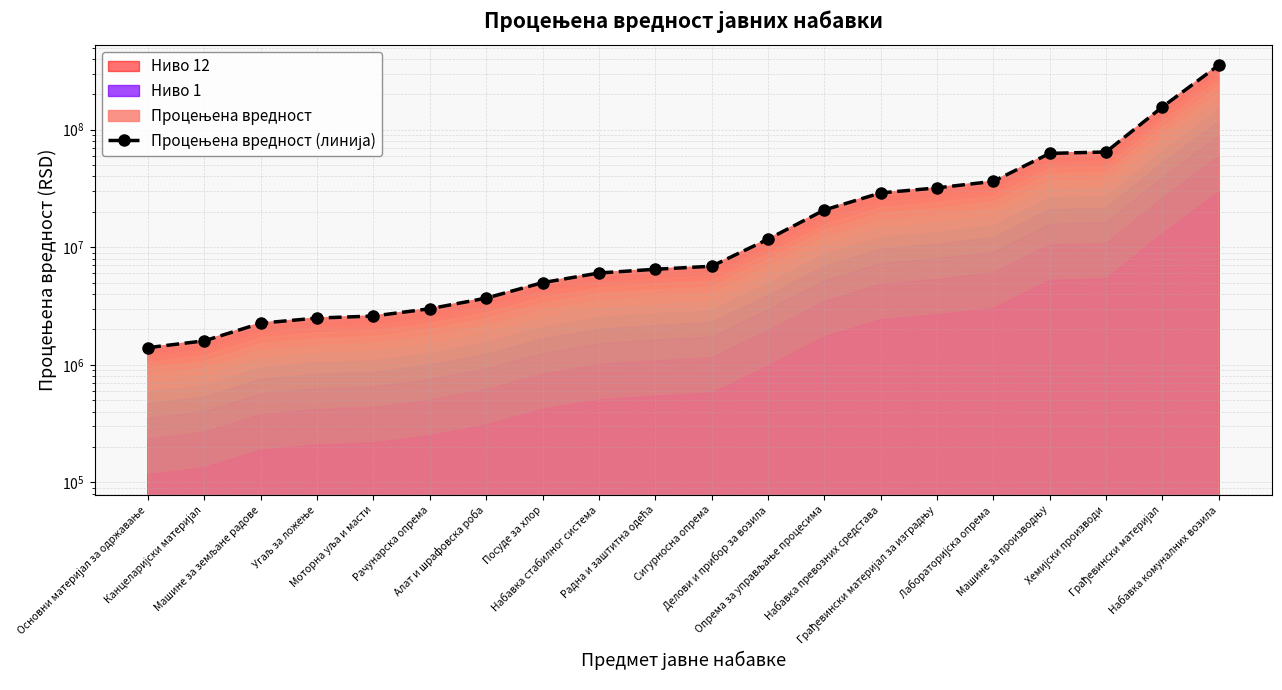

Which has a higher value, Опрема за управљање процесима or Посуде за хлор?

Опрема за управљање процесима